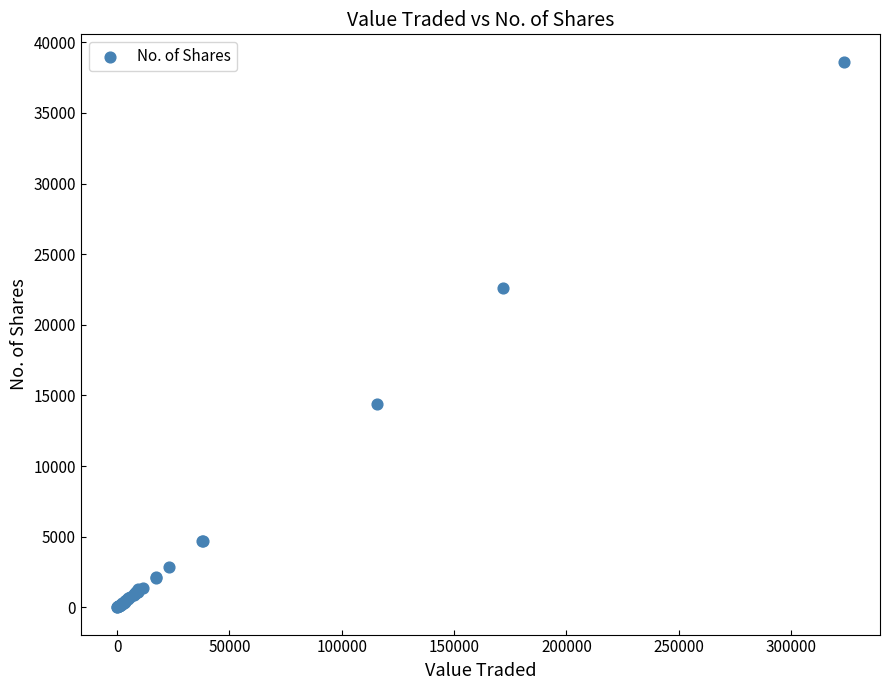

What Y value in the scatter plot is closest to 19319?

22576